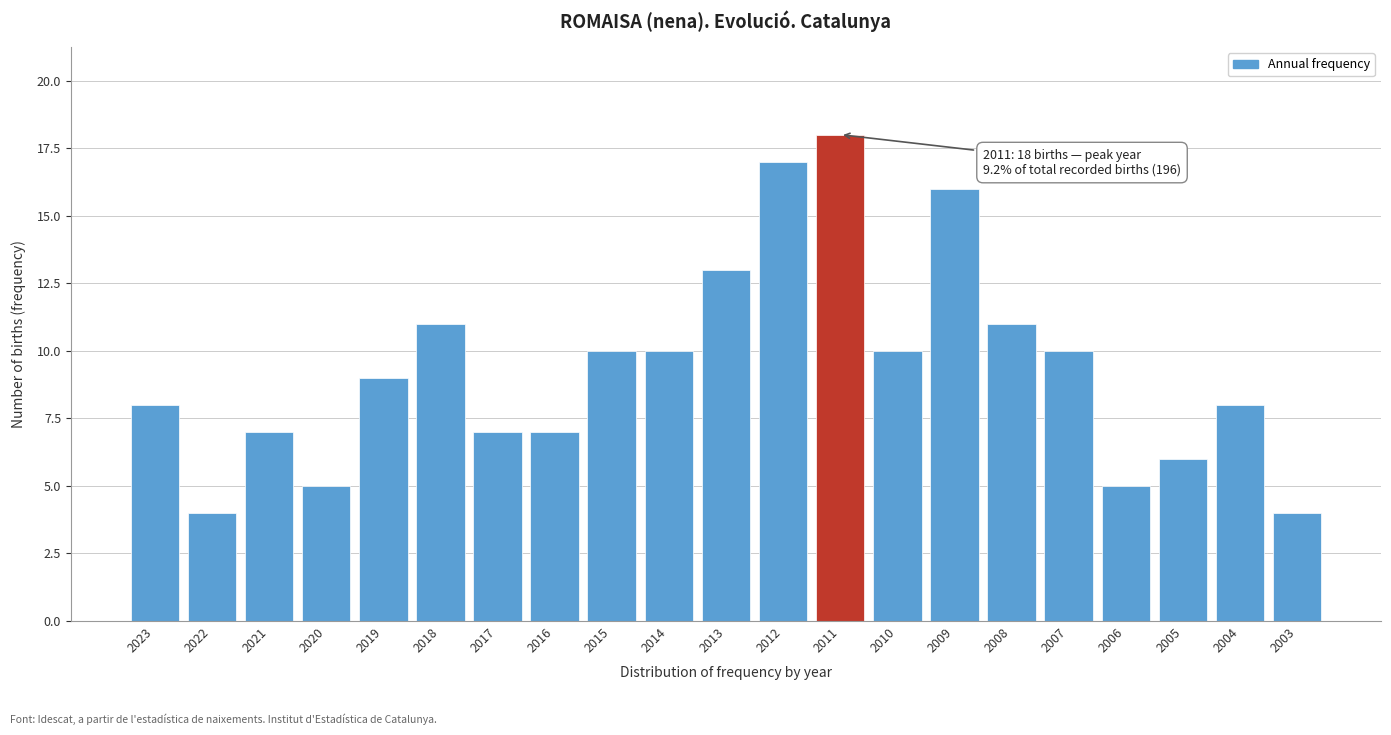

Reading left to right, what are all the values shown in this chart?

2023=8	2022=4	2021=7	2020=5	2019=9	2018=11	2017=7	2016=7	2015=10	2014=10	2013=13	2012=17	2011=18	2010=10	2009=16	2008=11	2007=10	2006=5	2005=6	2004=8	2003=4